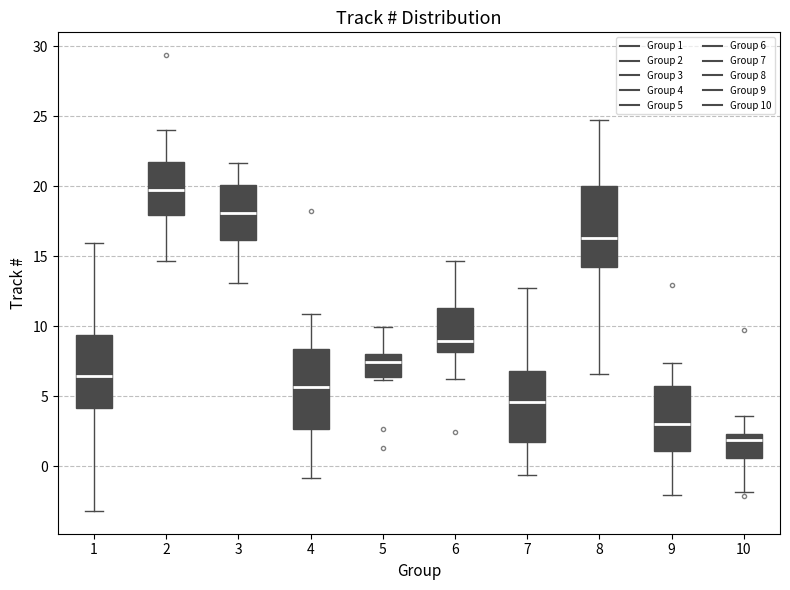

Reading left to right, read every box against the y-axis: the position of its median line, the range the box covers, and the ends of its whiskers. The values are not printed on the chart, so give them approximately, as read against the axis.

1: median 6.5, box 4.0 to 9.5, whiskers -3.0 to 16.0
2: median 19.5, box 18.0 to 21.5, whiskers 14.5 to 24.0
3: median 18.0, box 16.0 to 20.0, whiskers 13.0 to 21.5
4: median 5.5, box 2.5 to 8.5, whiskers -1.0 to 11.0
5: median 7.5, box 6.5 to 8.0, whiskers 6.0 to 10.0
6: median 9.0, box 8.0 to 11.5, whiskers 6.0 to 14.5
7: median 4.5, box 1.5 to 7.0, whiskers -0.5 to 12.5
8: median 16.5, box 14.0 to 20.0, whiskers 6.5 to 24.5
9: median 3.0, box 1.0 to 5.5, whiskers -2.0 to 7.5
10: median 2.0, box 0.5 to 2.5, whiskers -2.0 to 3.5